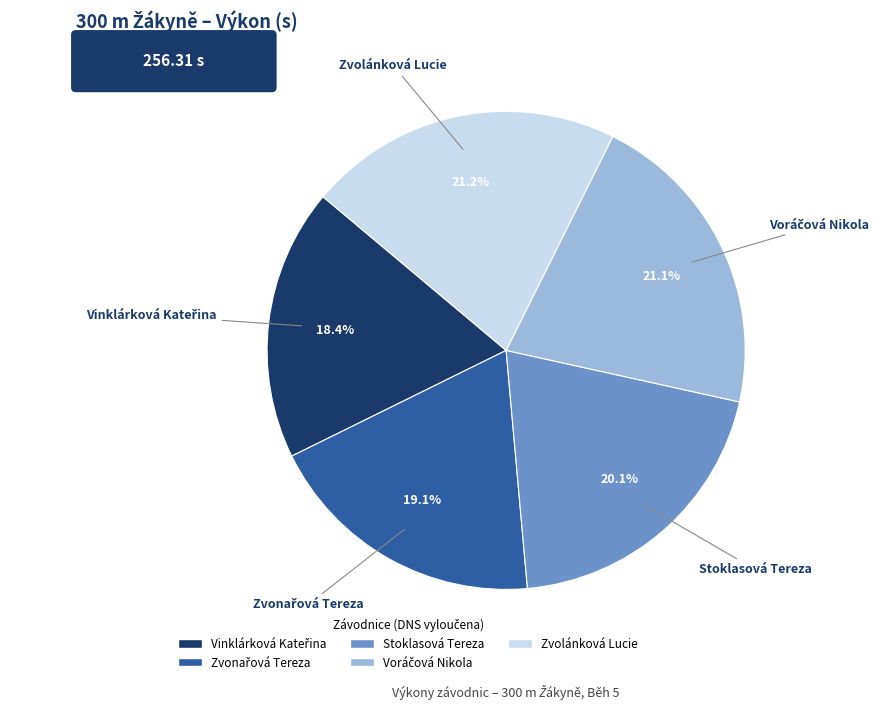

How much of the chart is everything except Stoklasová Tereza?

79.9%